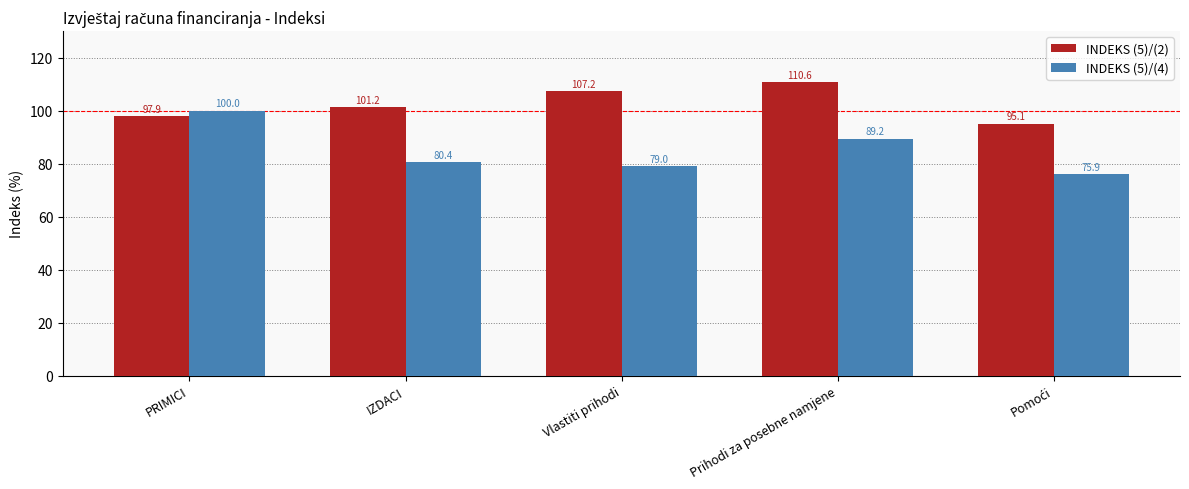

Between PRIMICI and Prihodi za posebne namjene, which series saw the biggest shift?

INDEKS (5)/(2)